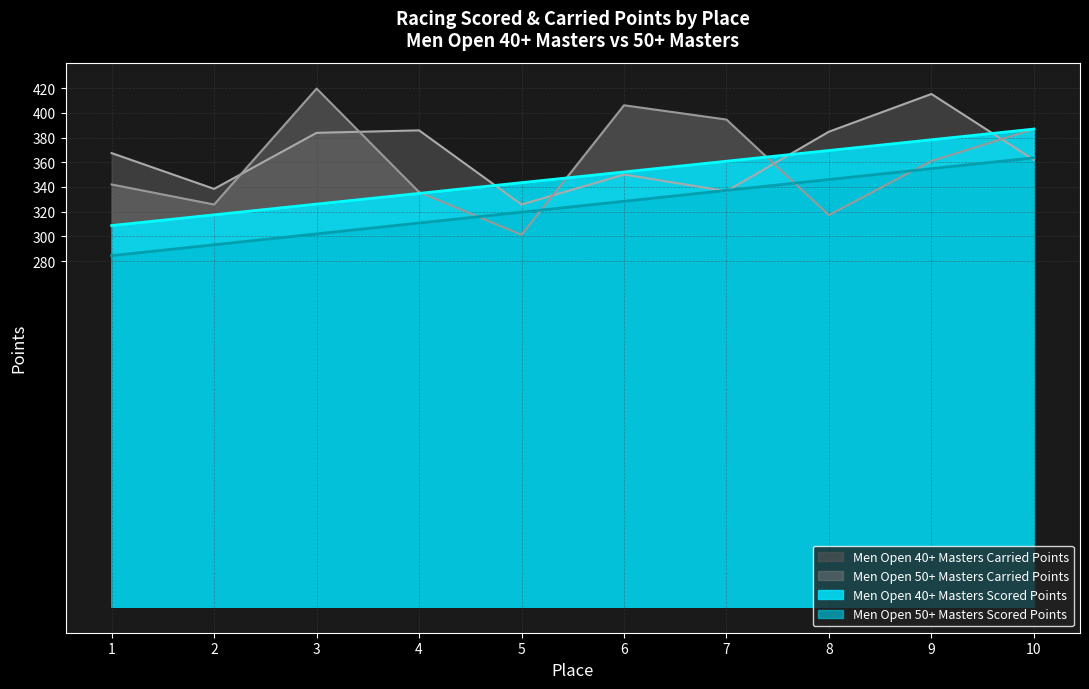

At 2, list the series in order from smallest to largest.

Men Open 50+ Masters Scored Points, Men Open 40+ Masters Scored Points, Men Open 50+ Masters Carried Points, Men Open 40+ Masters Carried Points